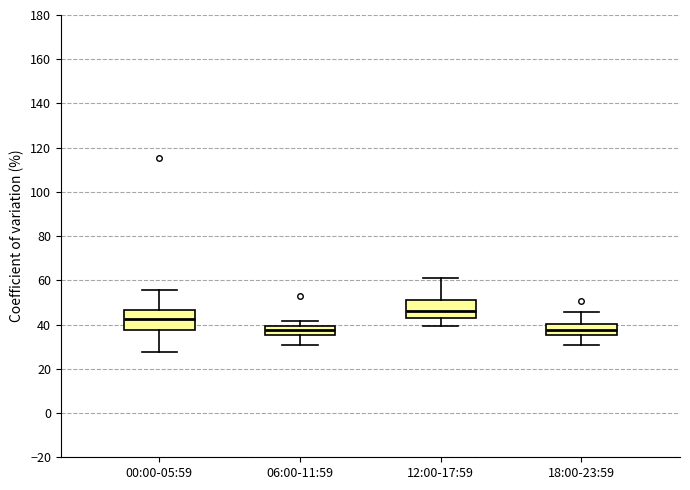

Reading left to right, transcribe this box plot: for each box, give where its median line is, the range the box spans, and where its two whiskers end, as read against the y-axis. The values are not printed on the chart, so give them approximately, as read against the axis.

00:00-05:59: median 42, box 38 to 46, whiskers 28 to 56
06:00-11:59: median 38, box 36 to 40, whiskers 30 to 42
12:00-17:59: median 46, box 44 to 50, whiskers 40 to 60
18:00-23:59: median 38, box 36 to 40, whiskers 30 to 46